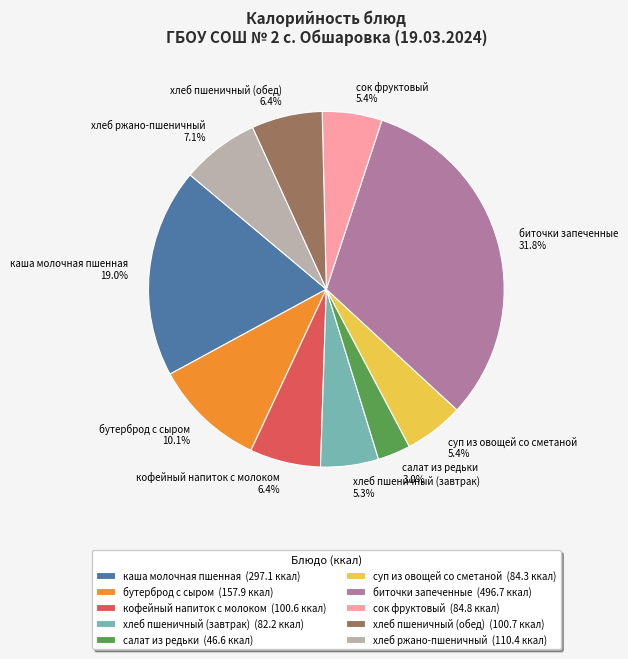

What percentage is NOT represented by хлеб пшеничный (завтрак)?

94.7%